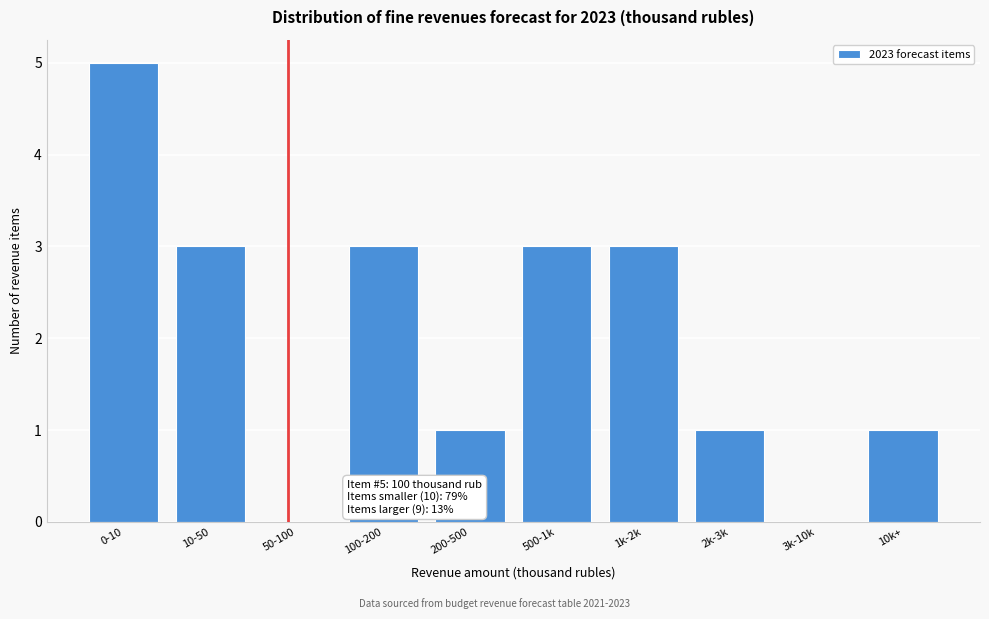

Reading right to left, extract all data points from this chart.

10k+=1	3k-10k=0	2k-3k=1	1k-2k=3	500-1k=3	200-500=1	100-200=3	50-100=0	10-50=3	0-10=5